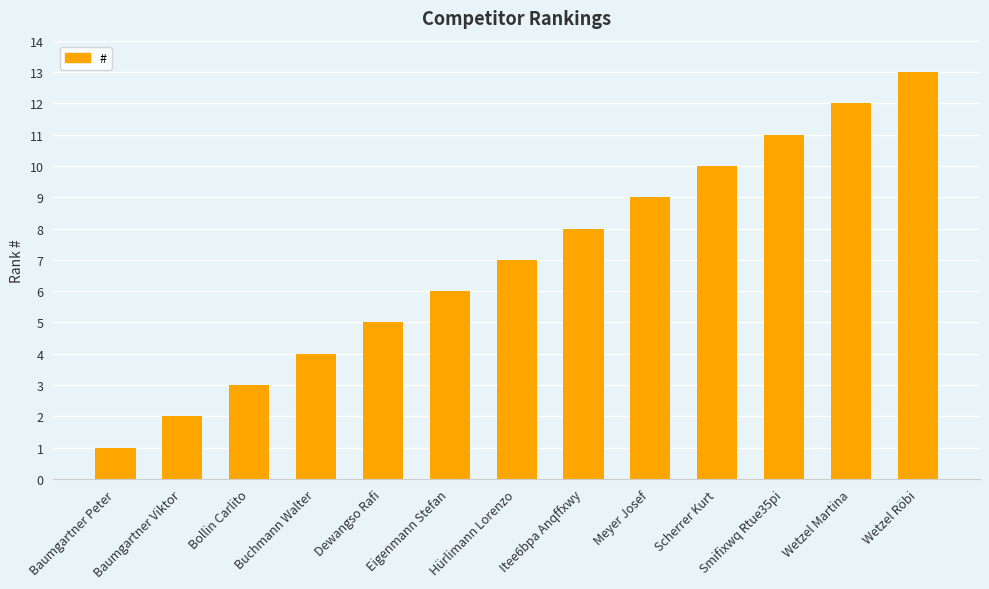

What is the label of the 9th bar from the left?

Meyer Josef